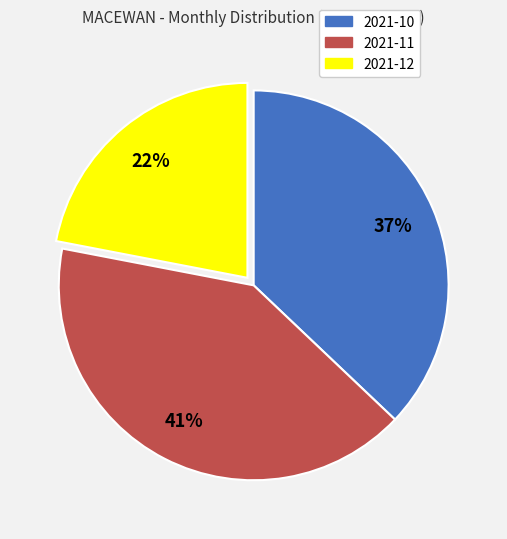

To the nearest percent, what is the average slice percentage?

33%